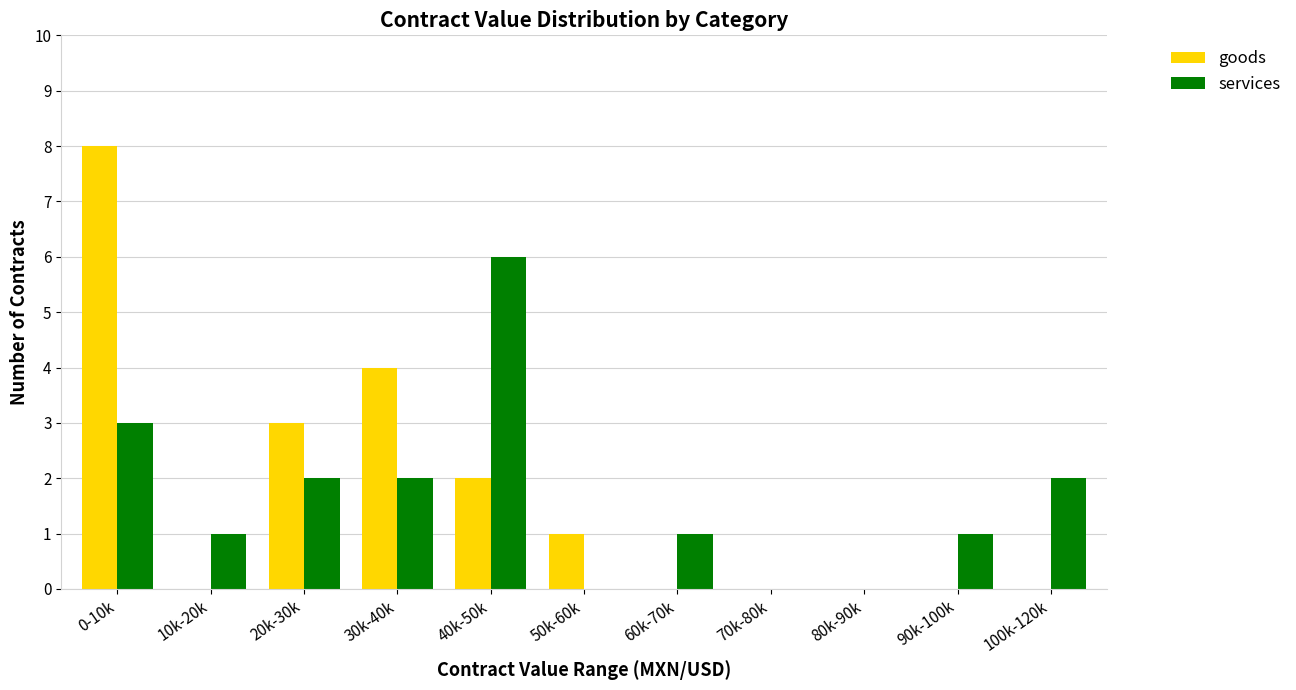

The services series shows 0 at 50k-60k. True or false?

True